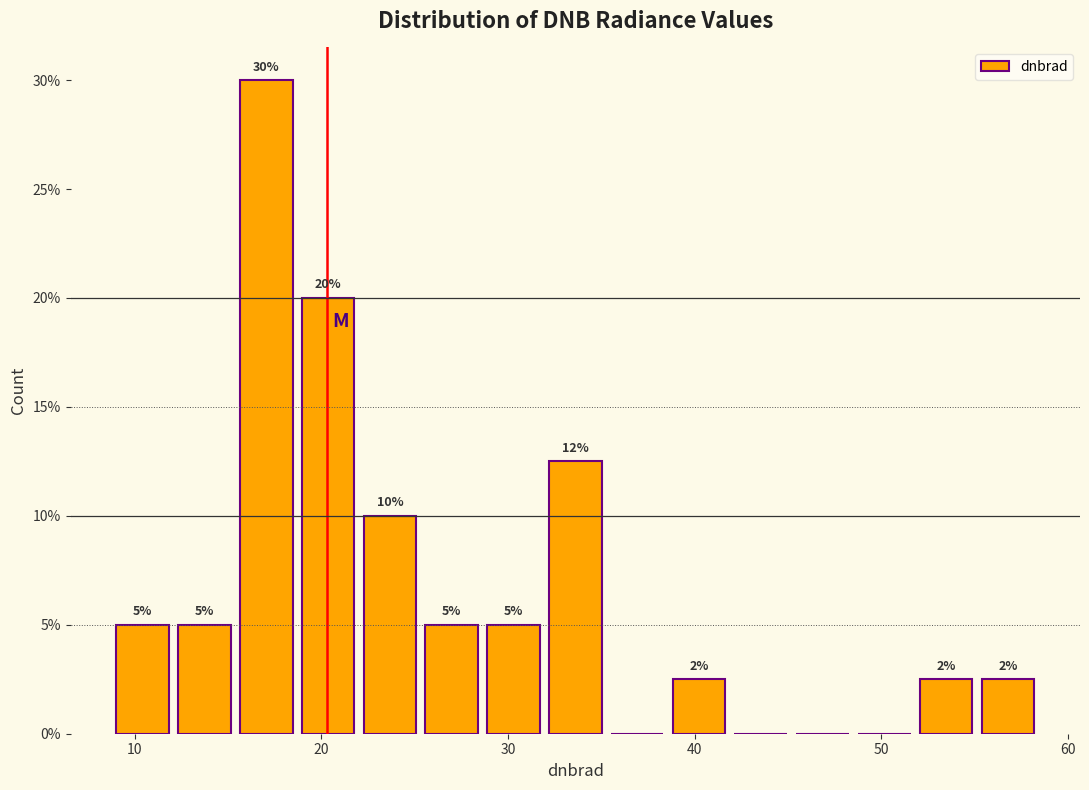

Around what value on the x-axis is the tallest bar? Give the approximate position of its centre, as read against the axis.

17